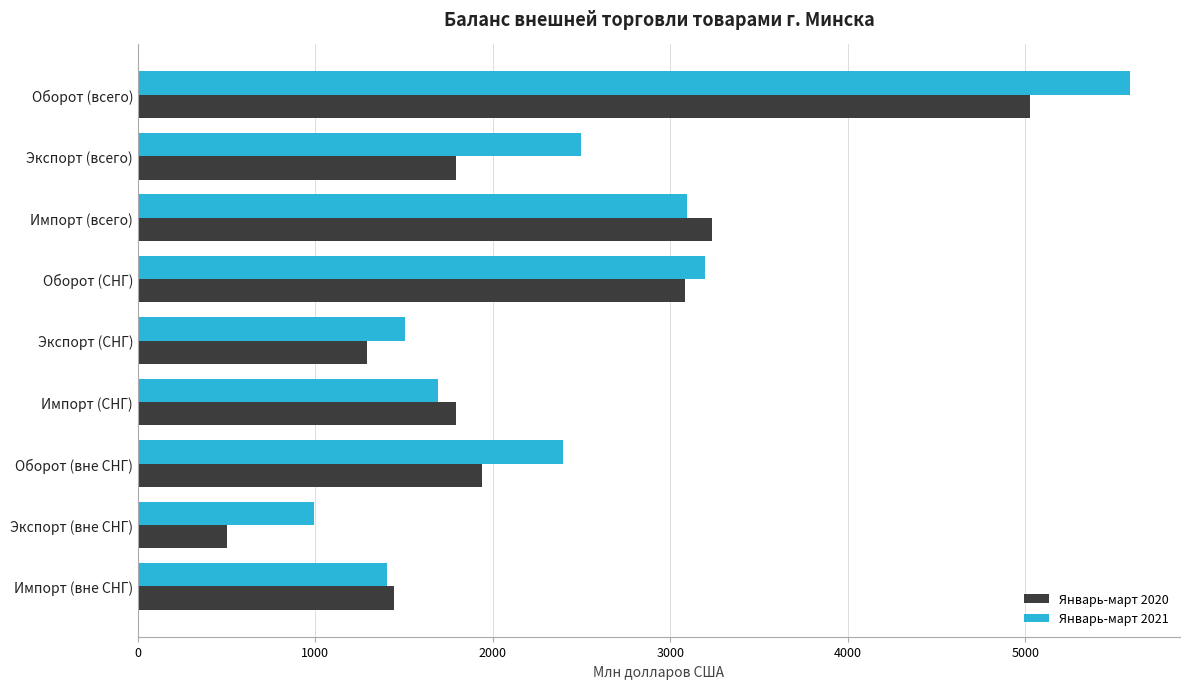

True or false: Январь-март 2020 has a value of 1792.6 at Экспорт (всего).

True